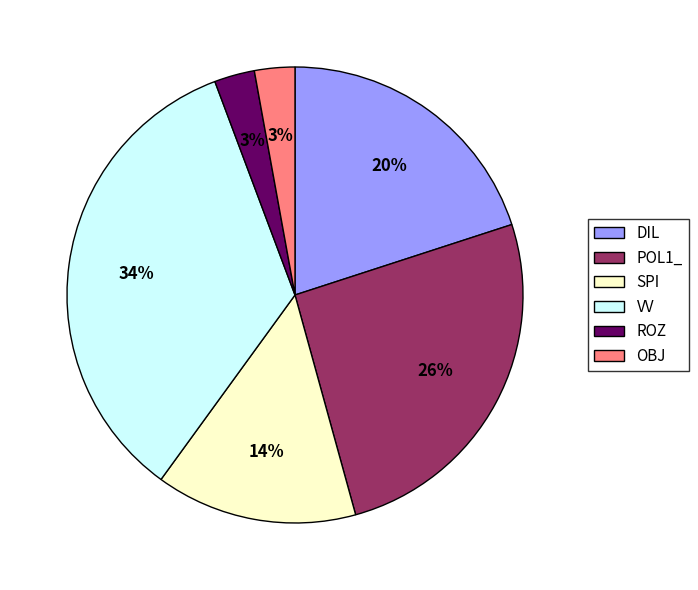

What percentage is the ROZ slice, to the nearest percent?

3%